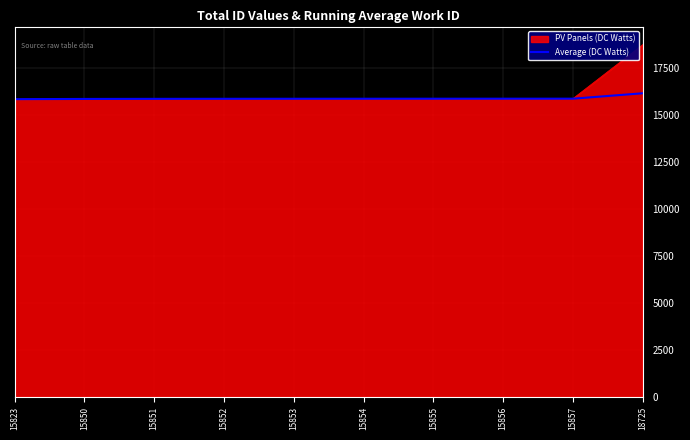

Does the chart display data point markers on the line(s)?

No